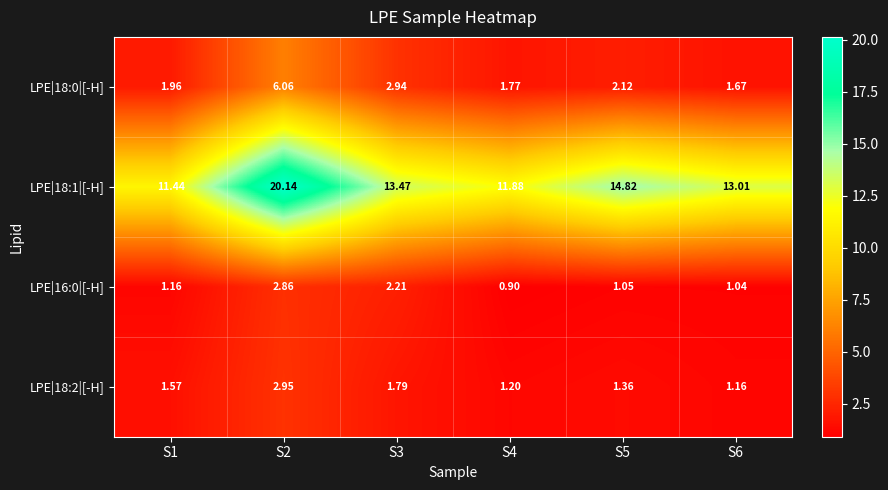

Is the value of LPE|18:0|[-H] at S4 greater than the value of LPE|18:1|[-H] at S3?

No